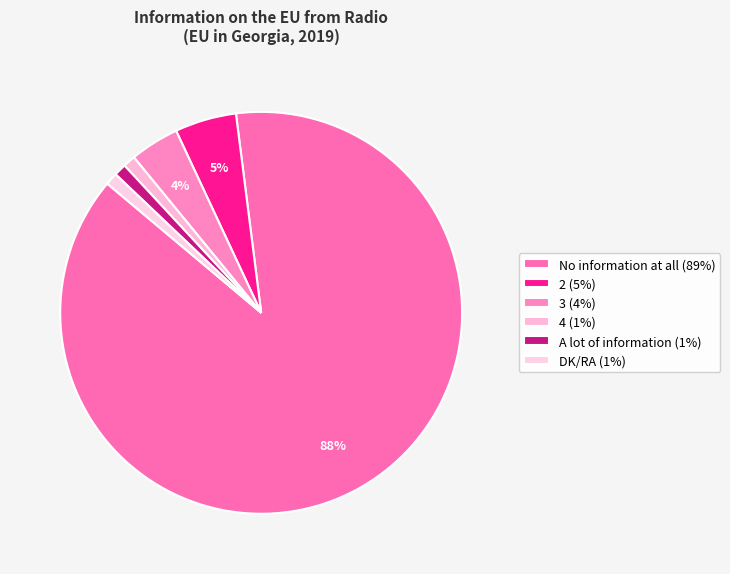

What portion of the pie excludes 3?

96.0%